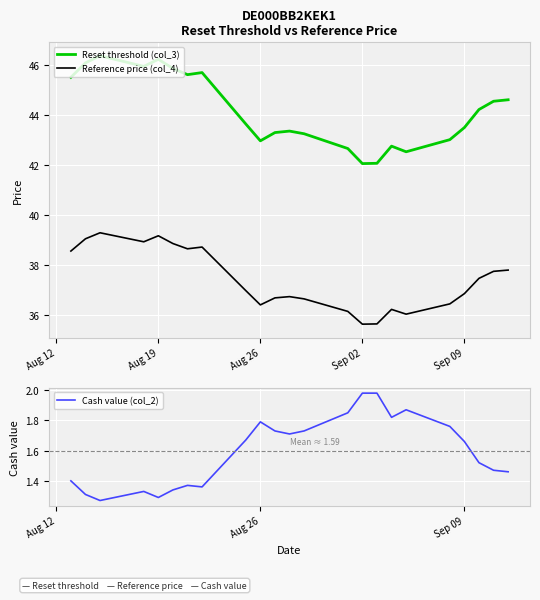

What is the maximum value for Reset threshold (col_3)?

46.4